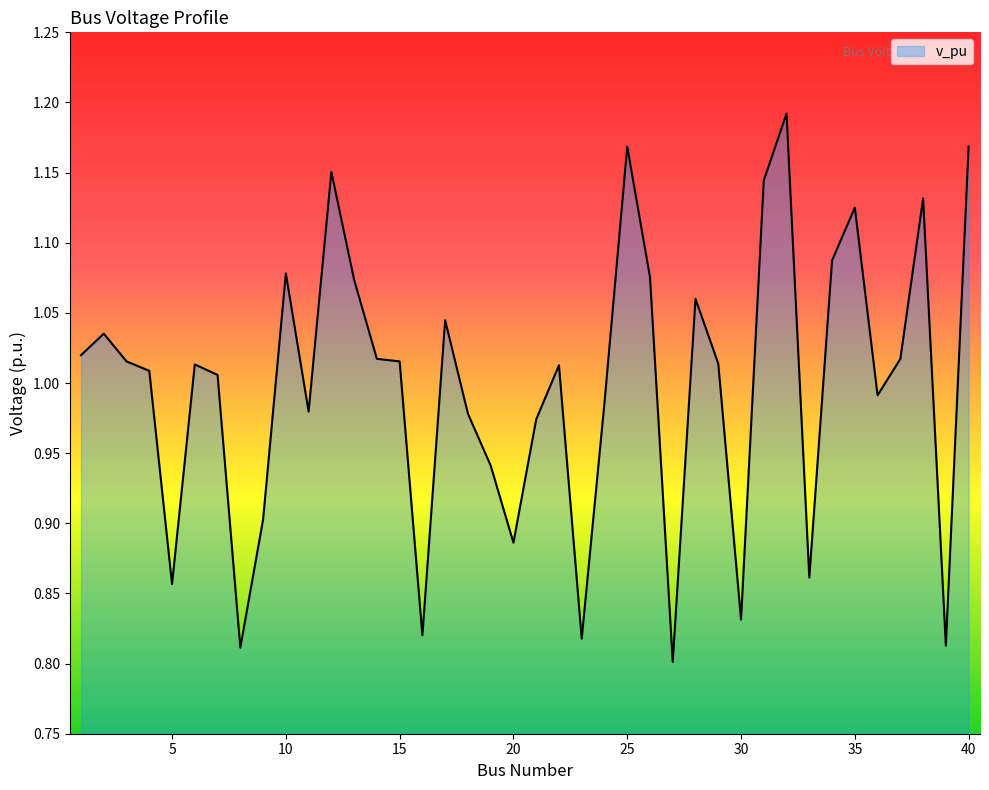

Reading left to right, what are all the values shown in this chart?

1.0	1.0	1.0	1.0	0.9	1.0	1.0	0.8	0.9	1.1	1.0	1.2	1.1	1.0	1.0	0.8	1.0	1.0	0.9	0.9	1.0	1.0	0.8	1.0	1.2	1.1	0.8	1.1	1.0	0.8	1.1	1.2	0.9	1.1	1.1	1.0	1.0	1.1	0.8	1.2